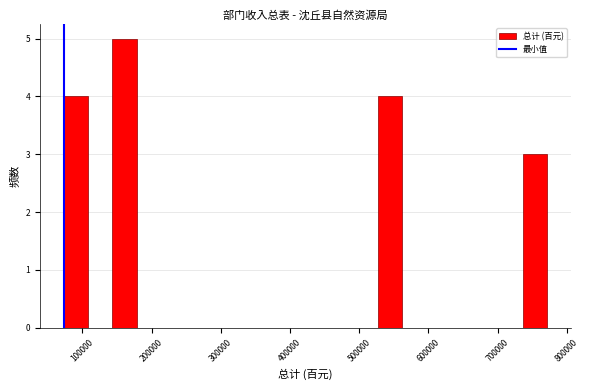

Read against the x-axis, roughly where is the centre of the tallest bar?

160000